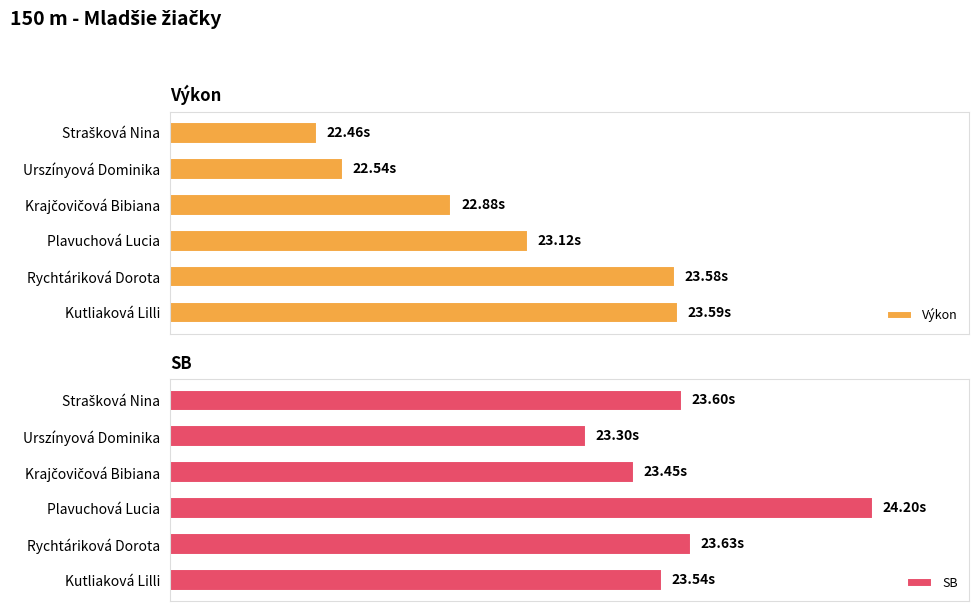

How many SB values are between 23 and 24?

5